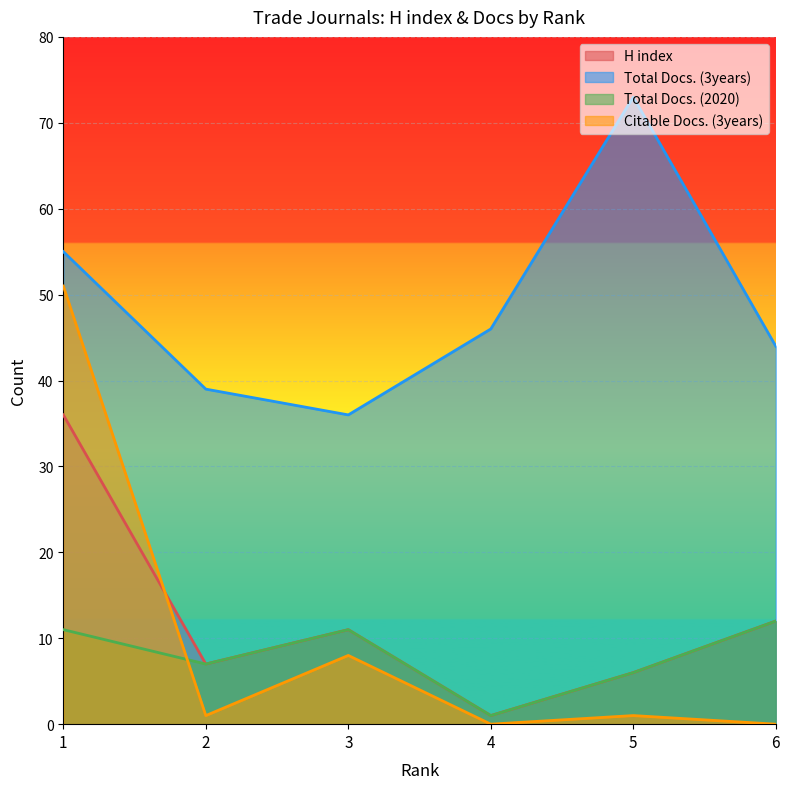

True or false: Total Docs. (2020) and H index intersect in this chart.

False